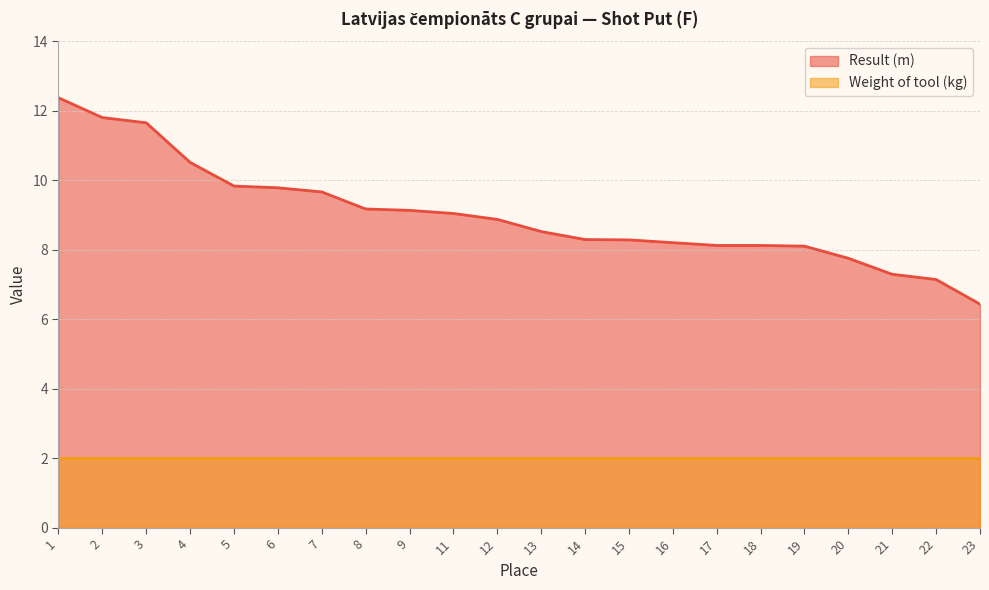

Rank the categories by value from lowest to highest.

23, 22, 21, 20, 19, 17, 18, 16, 15, 14, 13, 12, 11, 9, 8, 7, 6, 5, 4, 3, 2, 1